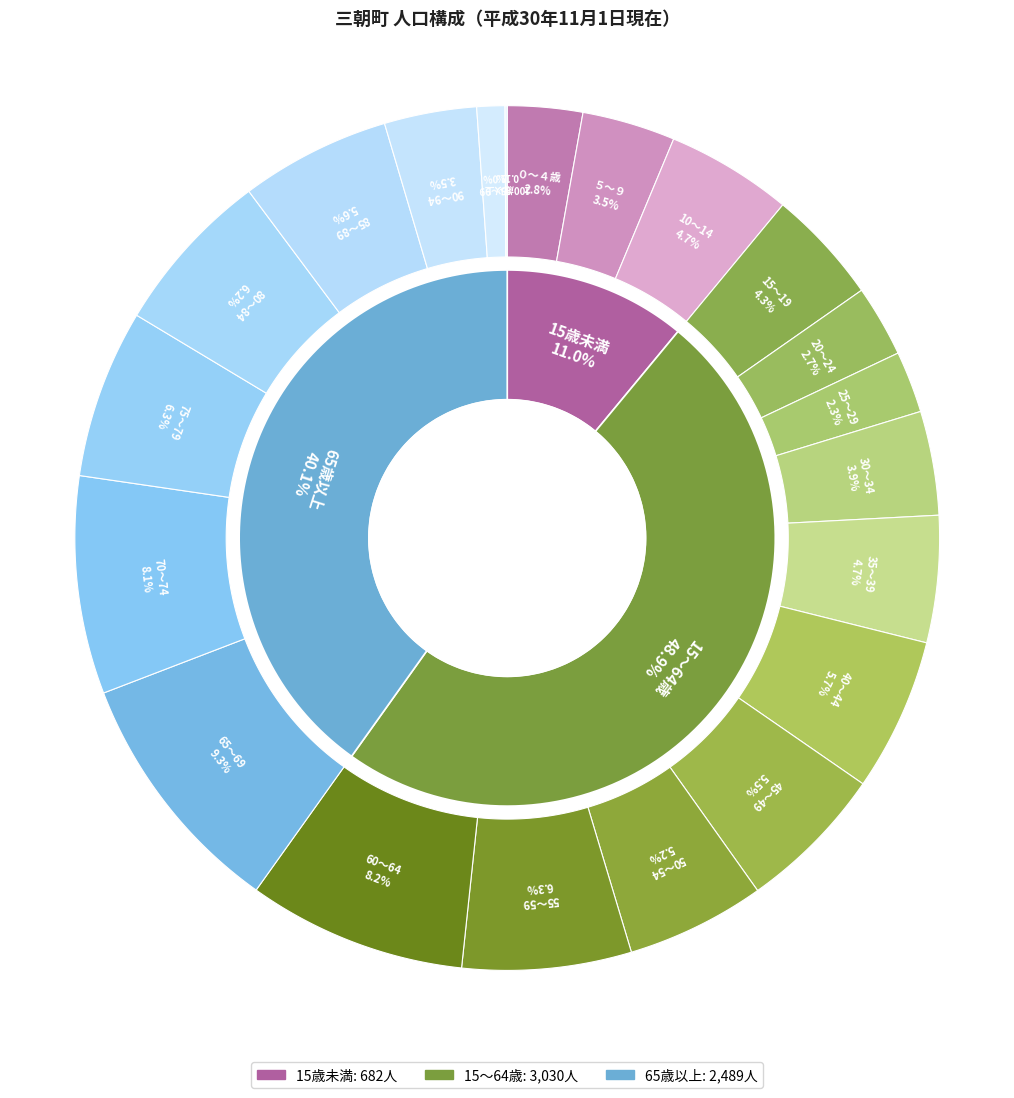

Is there any slice that represents more than half of the pie?

No